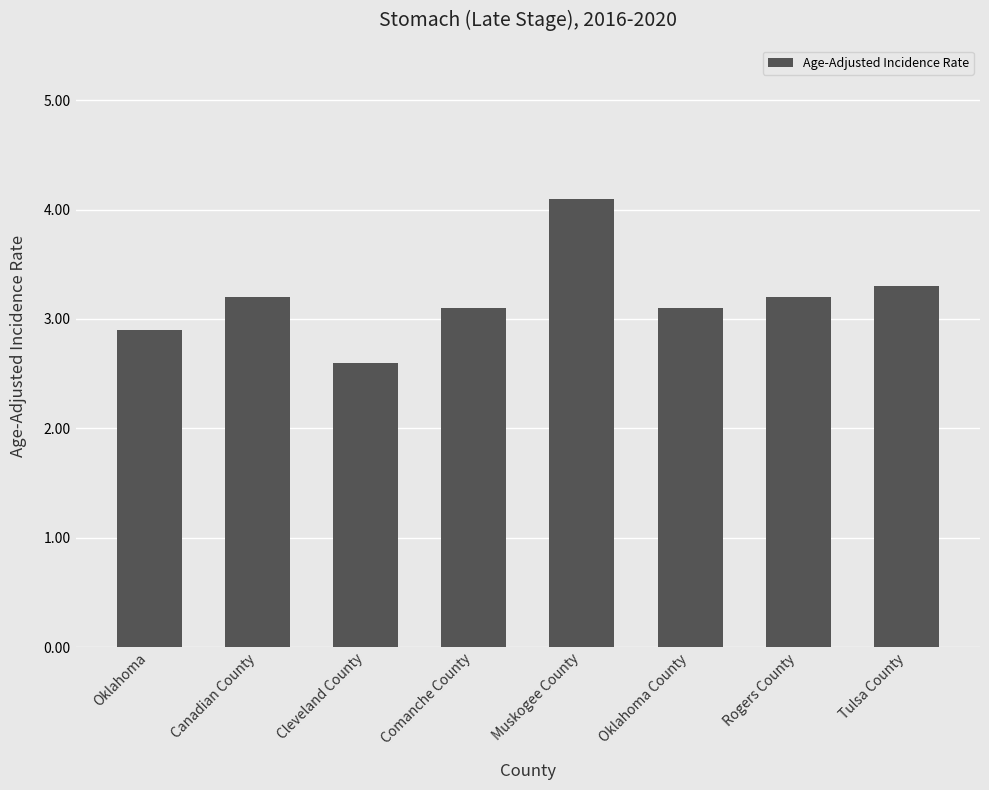

What value does the data have at Oklahoma County?

3.1